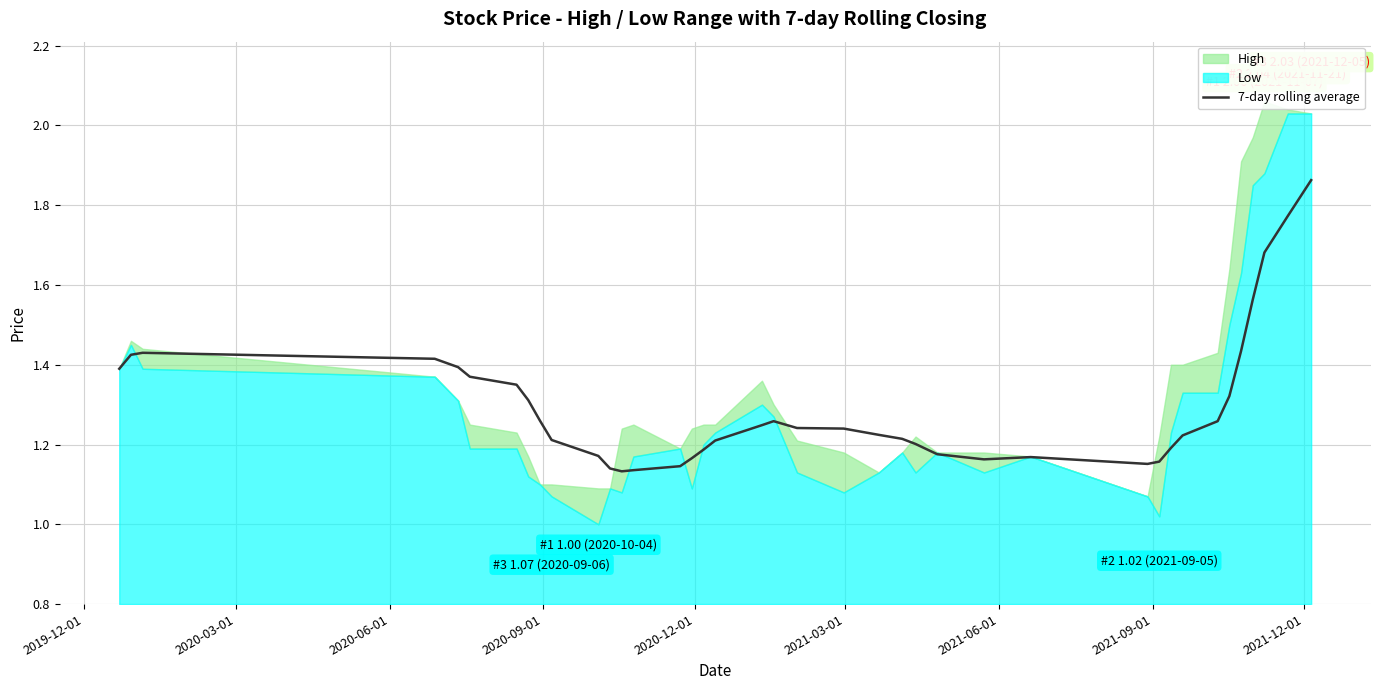

Reading right to left, extract all data points from this chart.

1.9	1.8	1.7	1.6	1.4	1.3	1.3	1.2	1.2	1.2	1.2	1.2	1.2	1.2	1.2	1.2	1.2	1.2	1.2	1.2	1.3	1.2	1.2	1.2	1.2	1.1	1.1	1.1	1.1	1.2	1.2	1.3	1.3	1.3	1.4	1.4	1.4	1.4	1.4	1.4